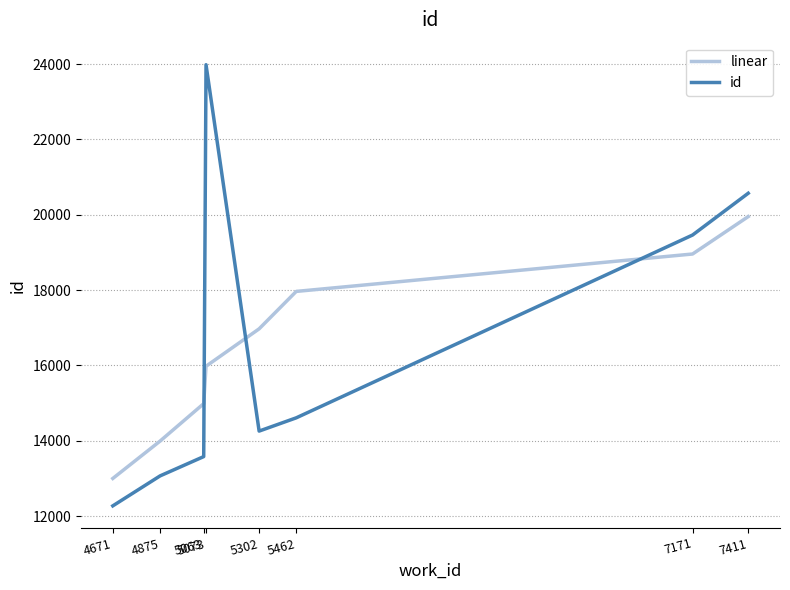

List the labels in order of linear value, smallest first.

4671, 4875, 5063, 5073, 5302, 5462, 7171, 7411